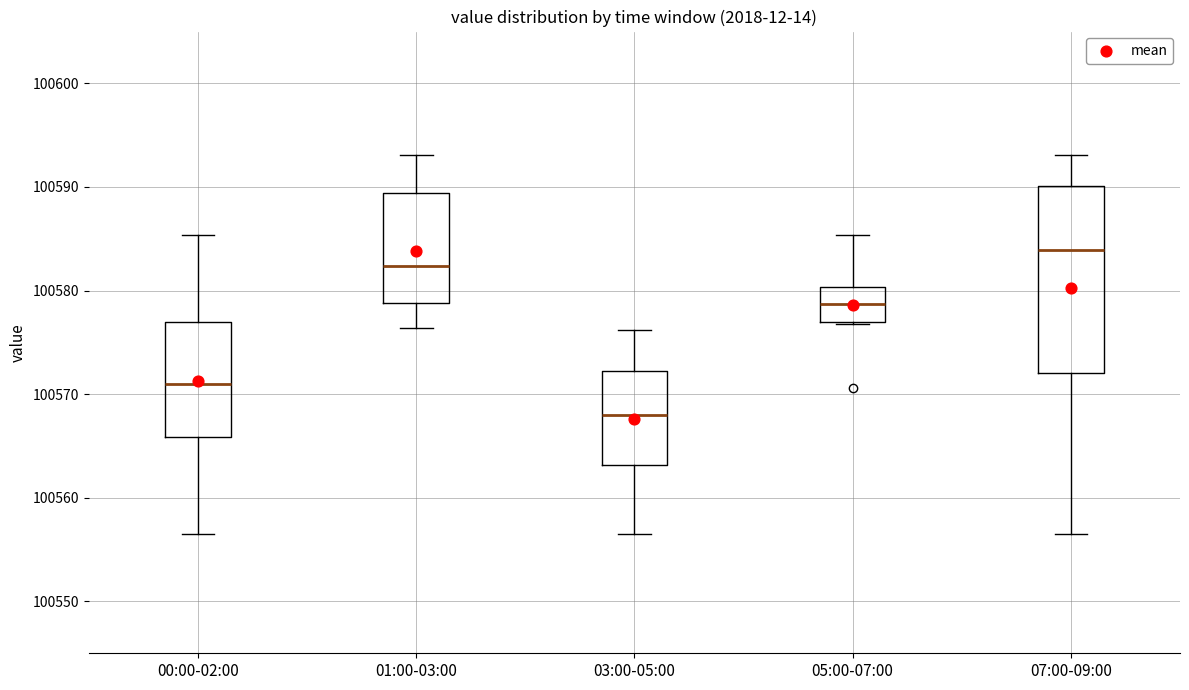

Reading left to right, read every box against the y-axis: the position of its median line, the range the box covers, and the ends of its whiskers. The values are not printed on the chart, so give them approximately, as read against the axis.

00:00-02:00: median 100571, box 100566 to 100577, whiskers 100557 to 100585
01:00-03:00: median 100582, box 100579 to 100589, whiskers 100576 to 100593
03:00-05:00: median 100568, box 100563 to 100572, whiskers 100557 to 100576
05:00-07:00: median 100579, box 100577 to 100580, whiskers 100577 to 100585
07:00-09:00: median 100584, box 100572 to 100590, whiskers 100557 to 100593